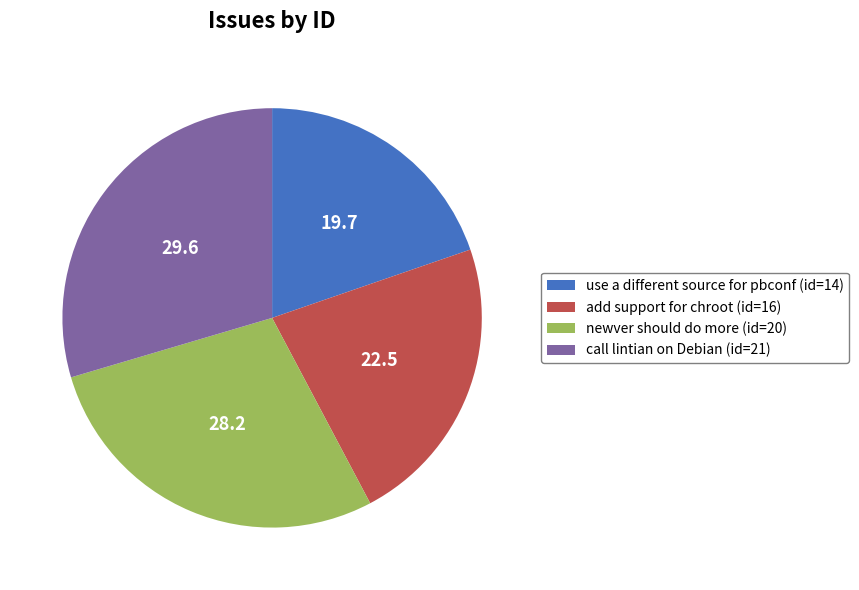

The newver should do more (id=20) slice represents 19% of the pie. True or false?

False